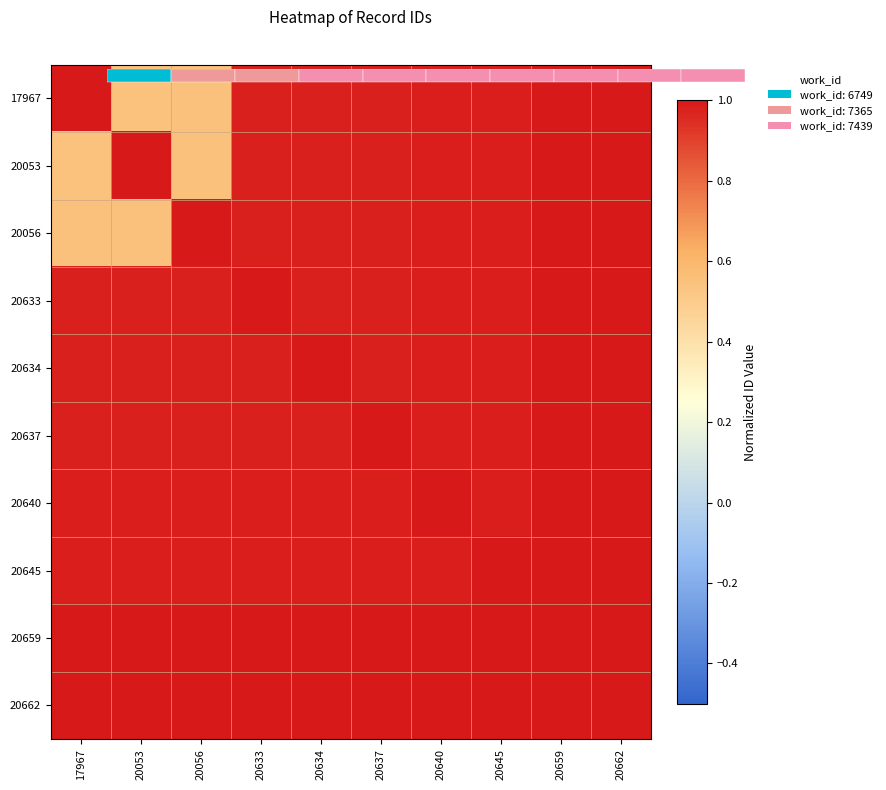

True or false: 20056 has a value of 1.0 at 20645.

True